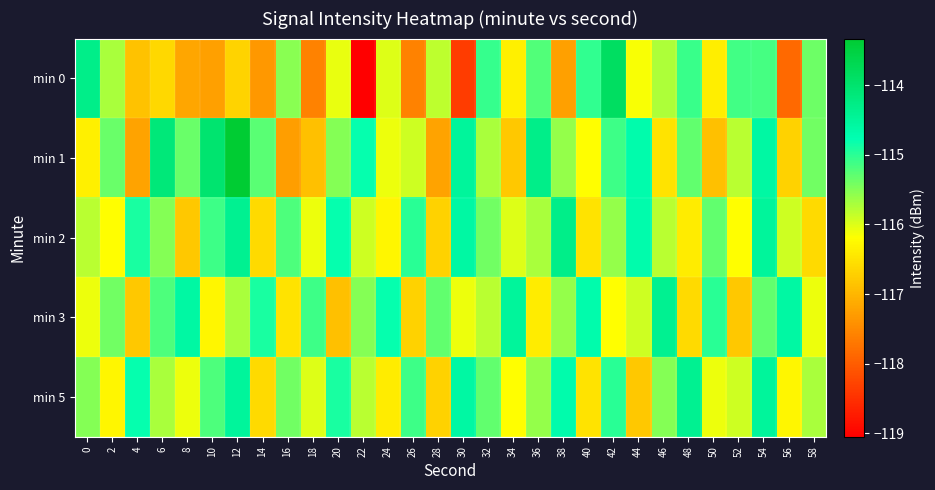

Reading left to right, extract all data points from this chart.

min 0: 0=-114.3	2=-115.7	4=-116.9	6=-116.6	8=-117.2	10=-117.2	12=-116.7	14=-117.3	16=-115.5	18=-117.6	20=-116.1	22=-119.0	24=-116.0	26=-117.6	28=-115.8	30=-118.4	32=-115.1	34=-116.4	36=-115.2	38=-117.2	40=-115.0	42=-113.9	44=-116.2	46=-115.7	48=-115.1	50=-116.4	52=-115.1	54=-115.2	56=-117.9	58=-115.4
min 1: 0=-116.4	2=-115.4	4=-117.2	6=-114.1	8=-115.3	10=-114.0	12=-113.3	14=-115.3	16=-117.3	18=-116.9	20=-115.5	22=-114.8	24=-116.1	26=-115.9	28=-117.2	30=-114.5	32=-115.7	34=-116.8	36=-114.3	38=-115.6	40=-116.2	42=-115.1	44=-114.7	46=-116.5	48=-115.3	50=-116.9	52=-115.8	54=-114.6	56=-116.7	58=-115.4
min 2: 0=-115.8	2=-116.2	4=-114.9	6=-115.5	8=-116.8	10=-115.1	12=-114.4	14=-116.6	16=-115.2	18=-116.1	20=-114.8	22=-115.9	24=-116.3	26=-115.0	28=-116.7	30=-114.6	32=-115.4	34=-116.0	36=-115.7	38=-114.3	40=-116.5	42=-115.6	44=-114.7	46=-115.8	48=-116.4	50=-115.3	52=-116.2	54=-114.5	56=-115.9	58=-116.6
min 3: 0=-116.1	2=-115.4	4=-116.8	6=-115.2	8=-114.6	10=-116.3	12=-115.7	14=-114.9	16=-116.5	18=-115.1	20=-116.9	22=-115.5	24=-114.8	26=-116.7	28=-115.3	30=-116.1	32=-115.8	34=-114.5	36=-116.4	38=-115.6	40=-114.7	42=-116.2	44=-115.9	46=-114.4	48=-116.6	50=-115.0	52=-116.8	54=-115.3	56=-114.6	58=-116.1
min 5: 0=-115.5	2=-116.3	4=-114.8	6=-115.7	8=-116.1	10=-115.2	12=-114.5	14=-116.6	16=-115.4	18=-116.0	20=-114.9	22=-115.8	24=-116.4	26=-115.1	28=-116.7	30=-114.6	32=-115.3	34=-116.2	36=-115.6	38=-114.7	40=-116.5	42=-115.0	44=-116.8	46=-115.5	48=-114.4	50=-116.1	52=-115.9	54=-114.5	56=-116.3	58=-115.7